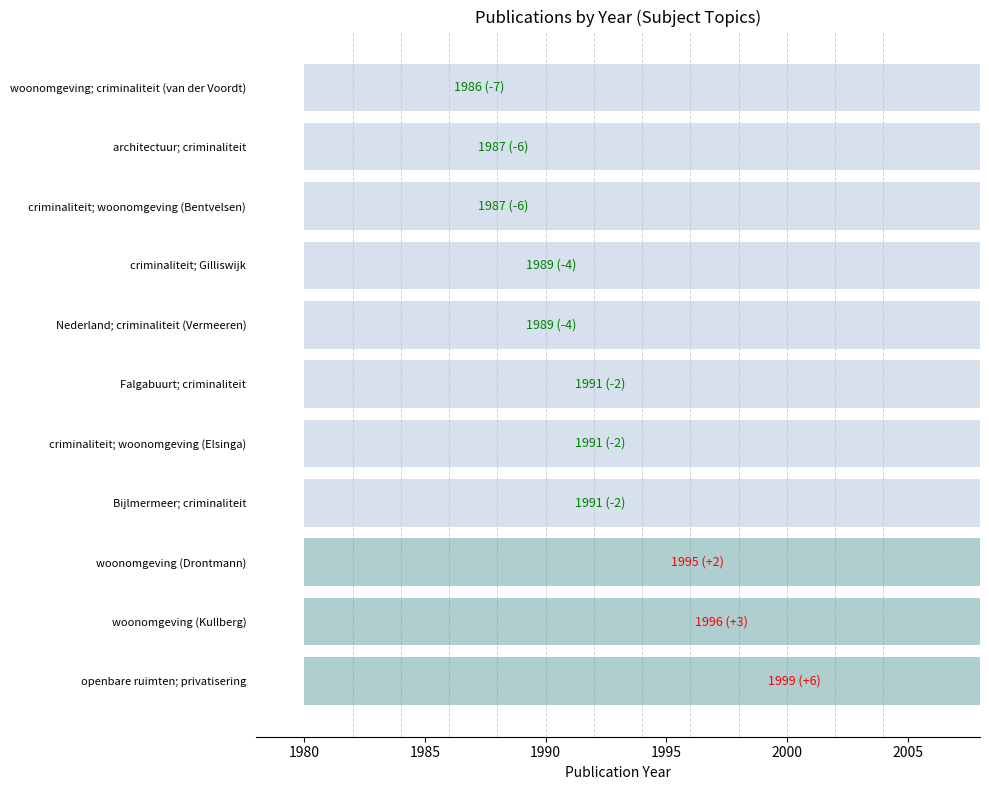

Reading left to right, what are all the values shown in this chart?

1999	1996	1995	1991	1991	1991	1989	1989	1987	1987	1986